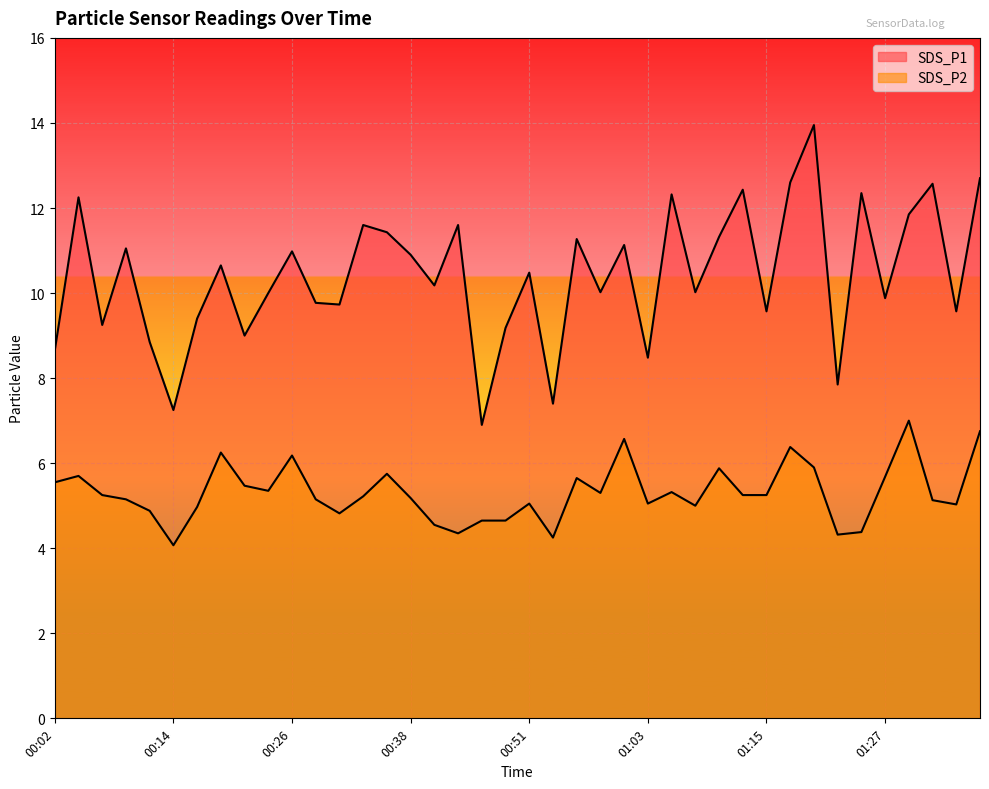

Which series changed the most between 00:12 and 01:30?

SDS_P1